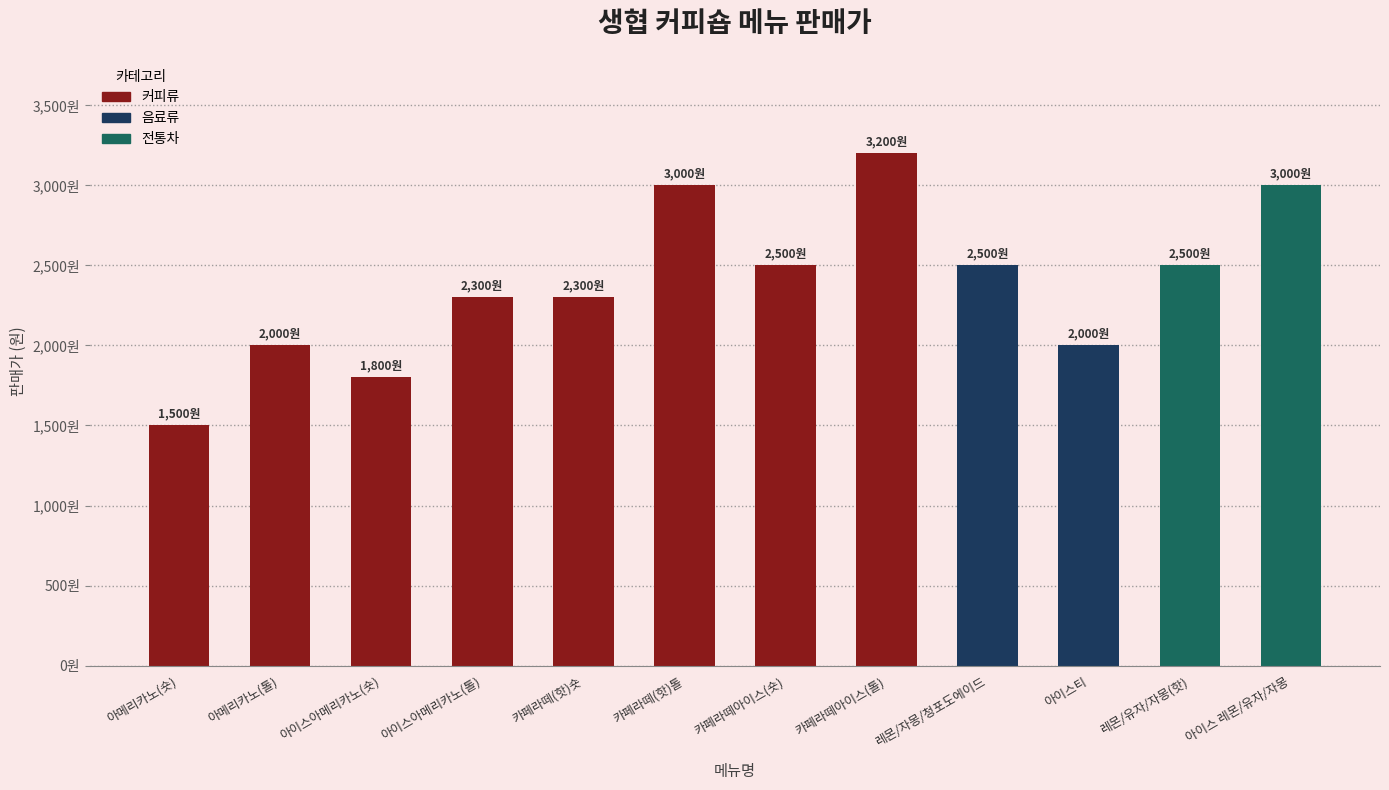

What is the difference between the maximum and minimum values?

1700